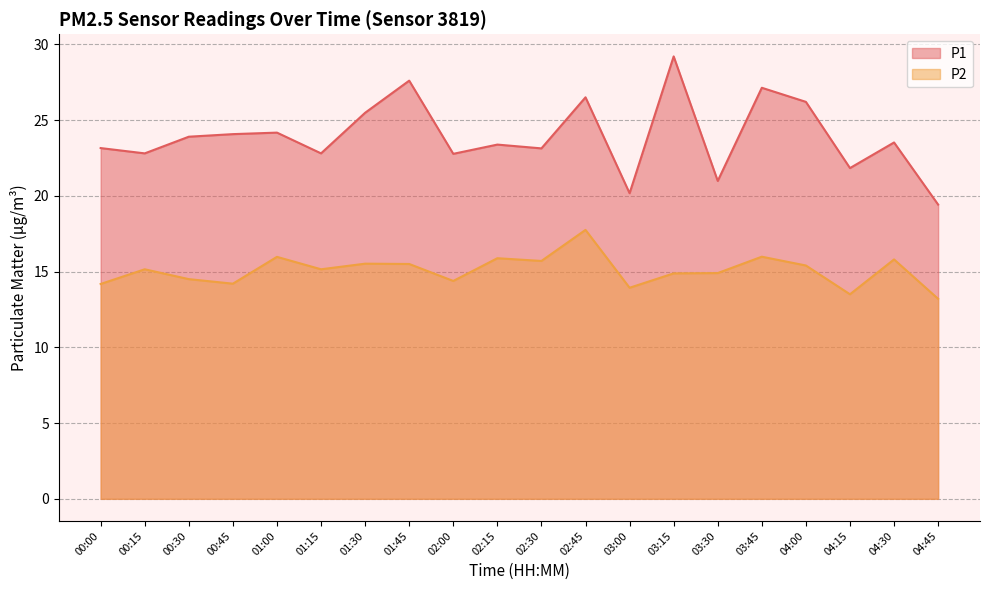

What is the total value across all series at 00:15?

38.0